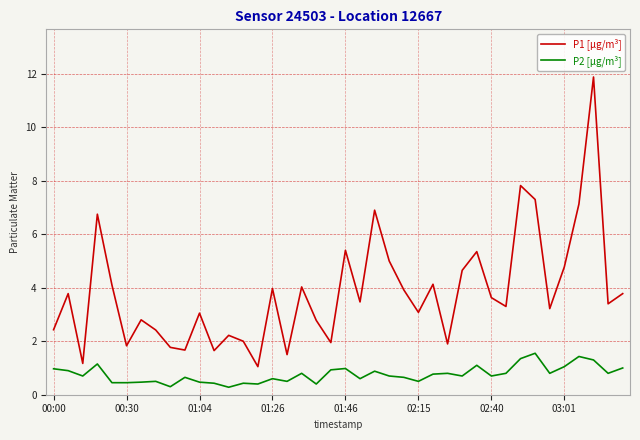

List the series in order of their peak value, lowest first.

P2 [µg/m³], P1 [µg/m³]